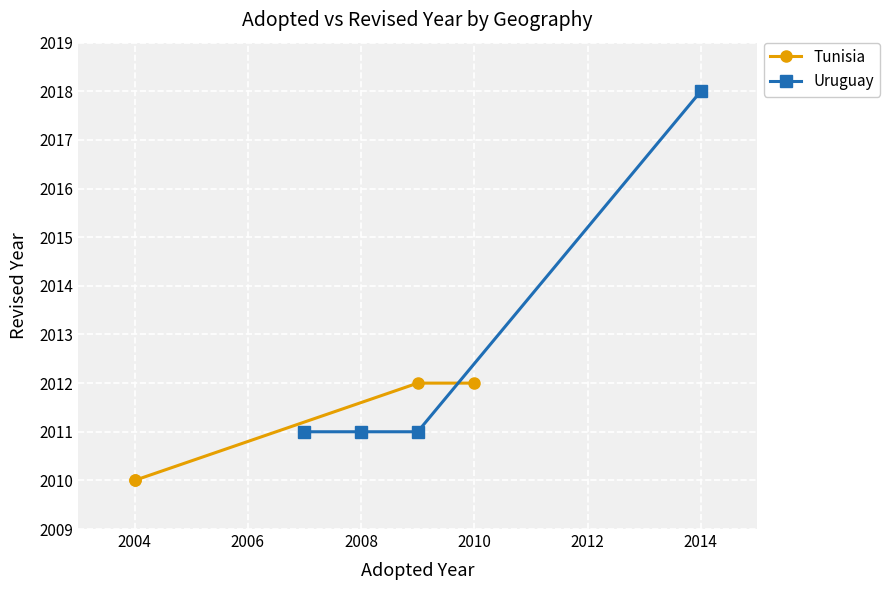

Is it true that Uruguay equals 2018 at 2014?

True